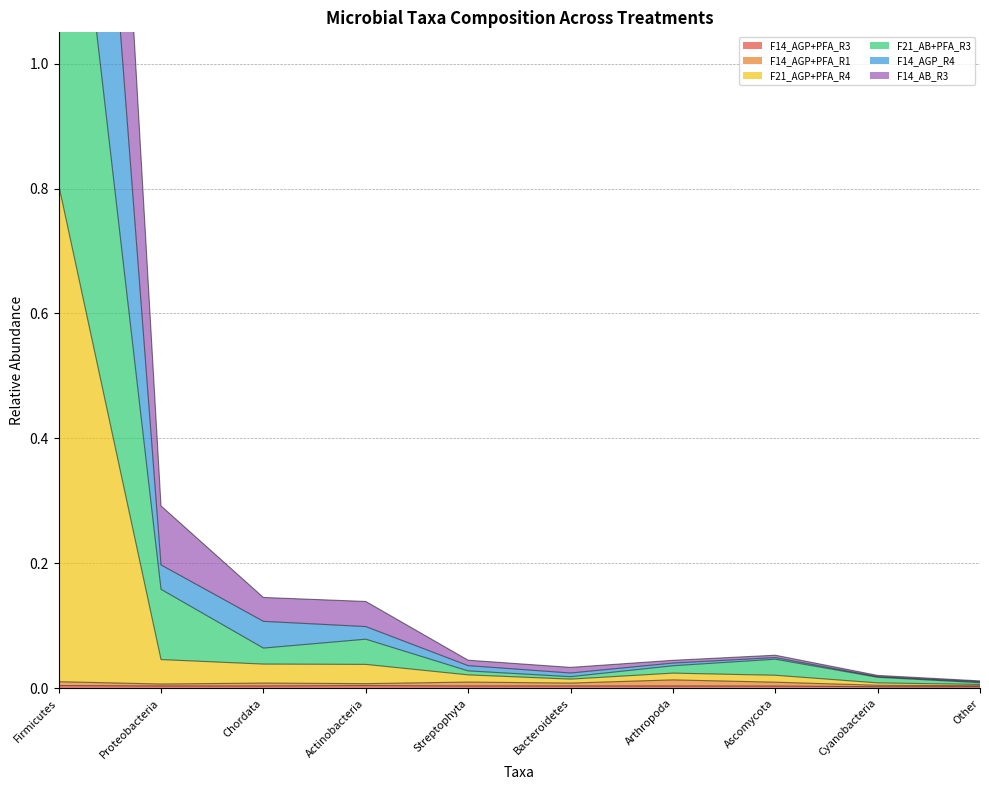

At which category is the sum across all series the highest?

Firmicutes